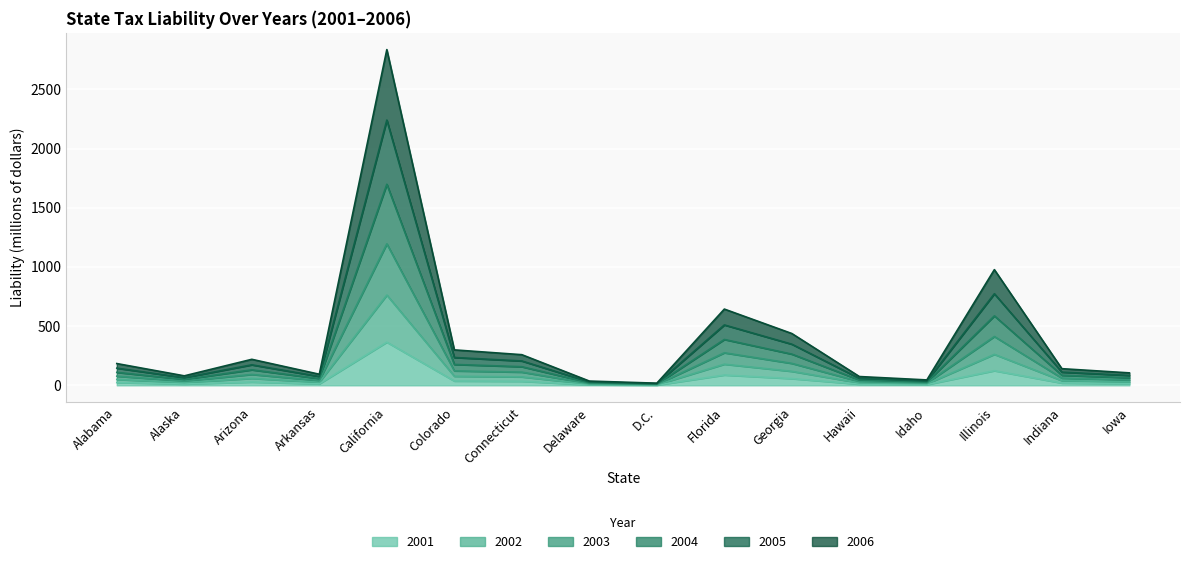

Is it true that 2001 equals 123.5 at Illinois?

True